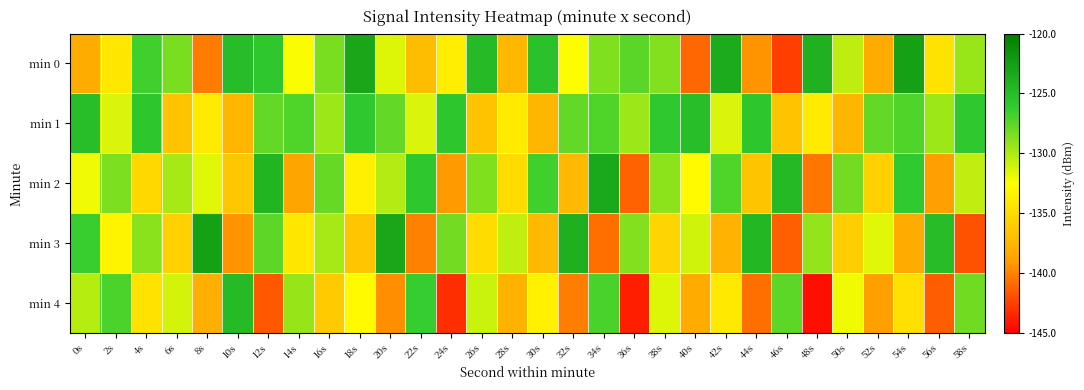

Which has a higher value, 16s or 50s?

16s